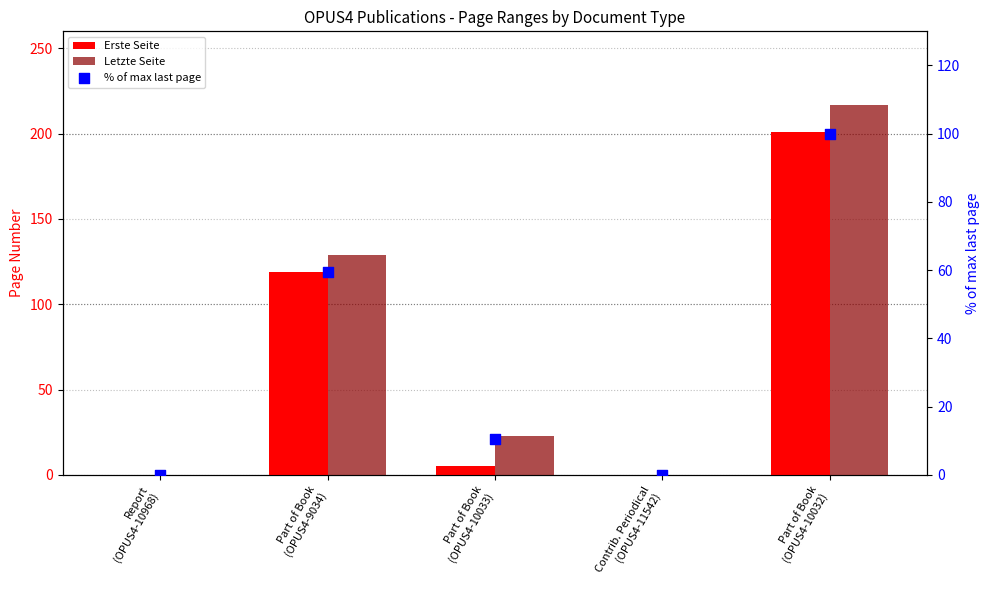

Which series has the largest total across all categories?

Letzte Seite